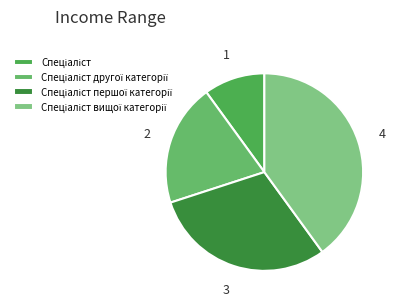

Which category has the biggest portion of the pie?

Спеціаліст вищої категорії